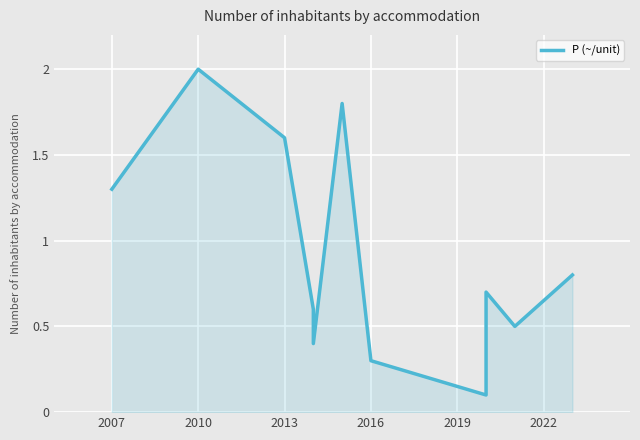

What position from the right is 2016?

6